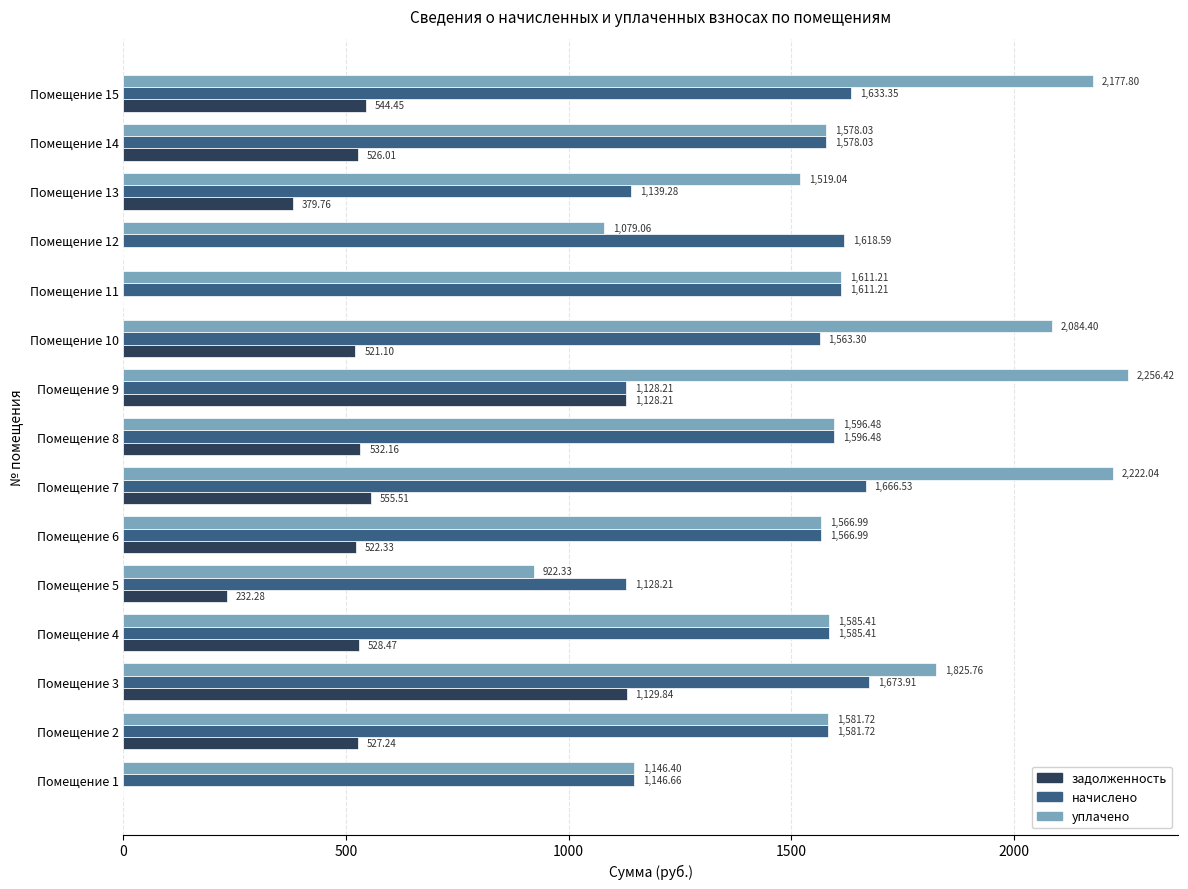

Between Помещение 2 and Помещение 9, which series saw the biggest shift?

уплачено